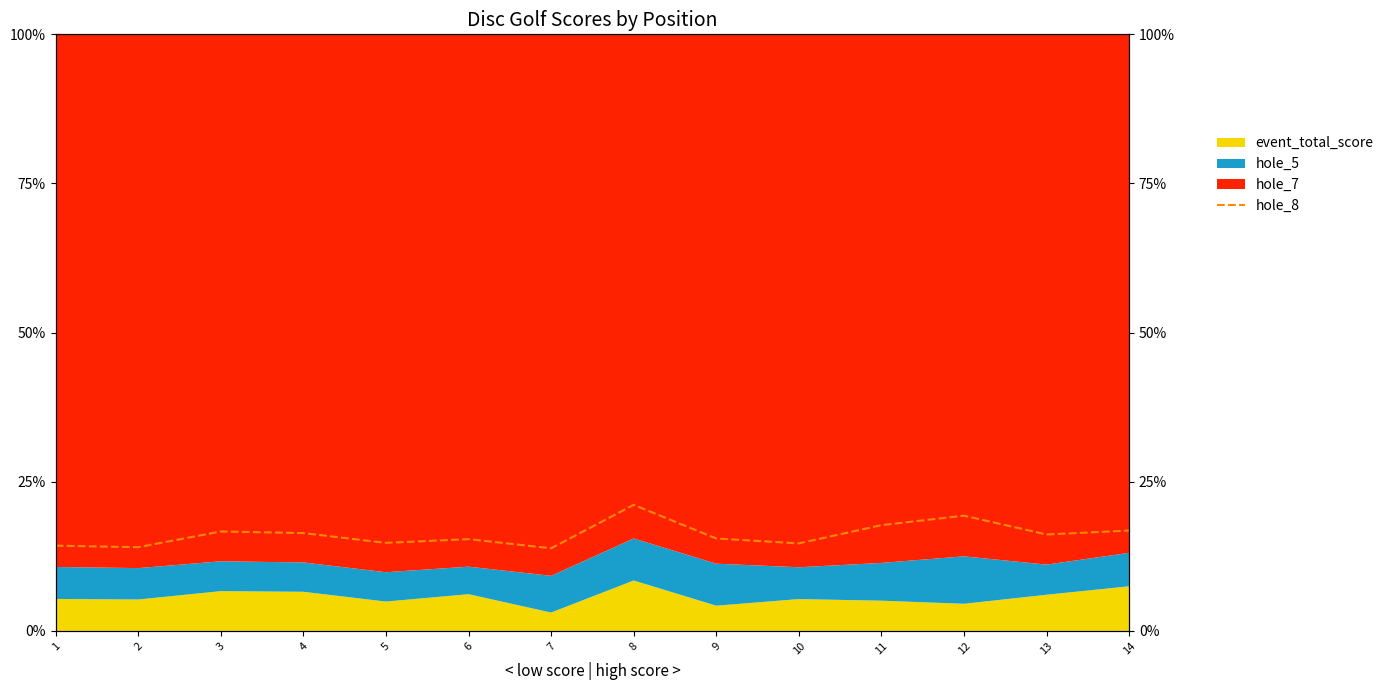

Which has a higher value, 4 or 6?

4